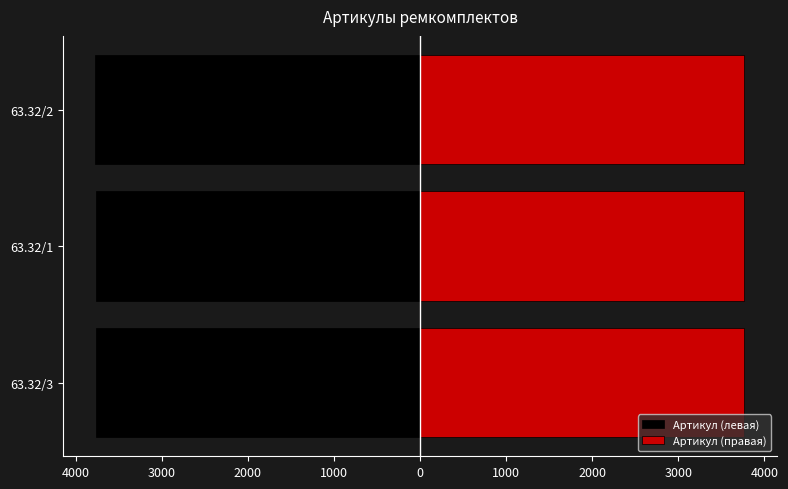

True or false: Артикул (правая) has a value of 5701 at 63.32/2.

False